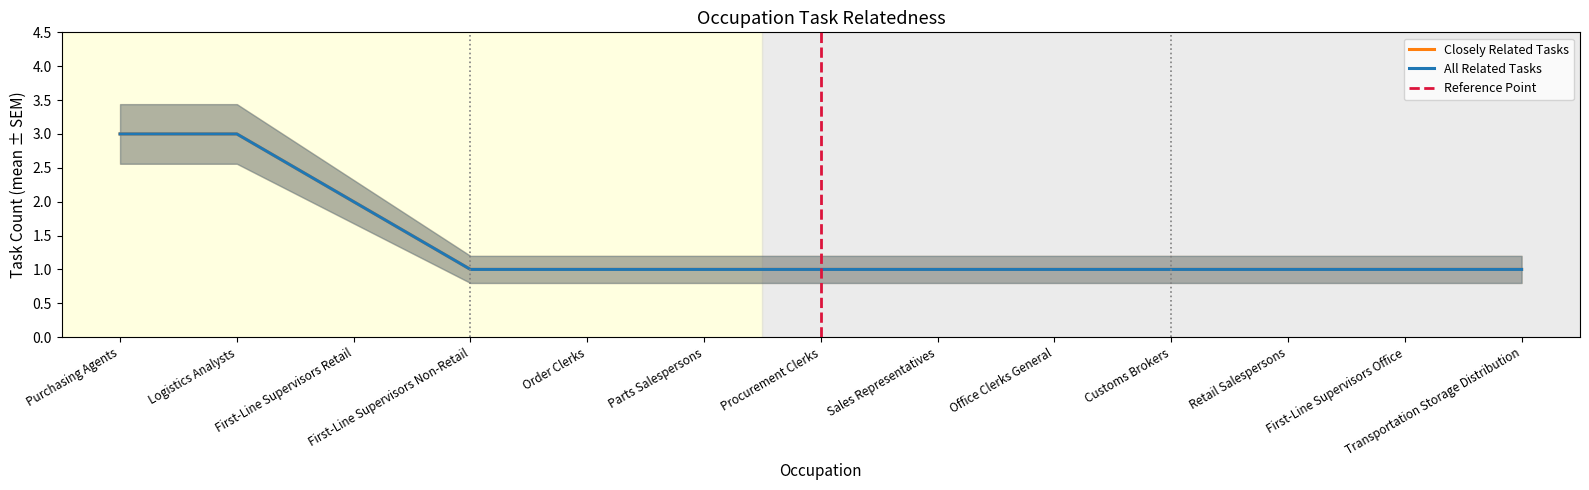

What position from the right is First-Line Supervisors Office?

2